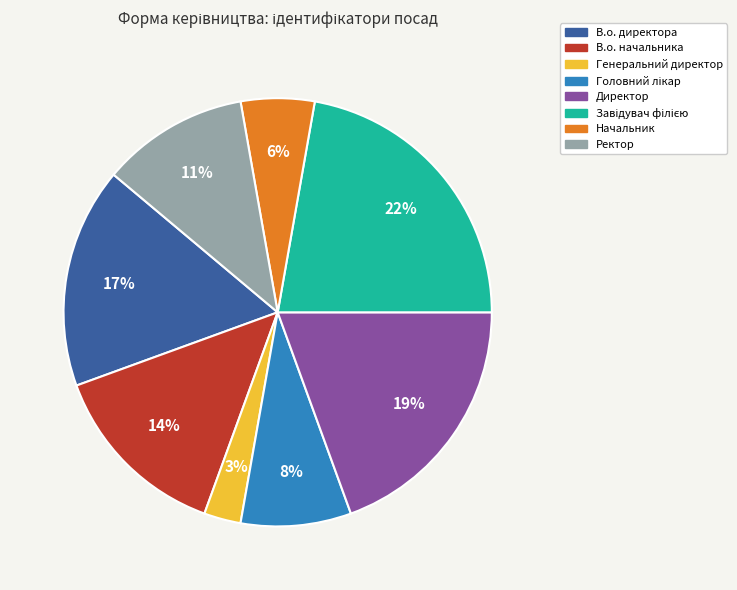

What is the smallest slice in the pie chart?

Генеральний директор